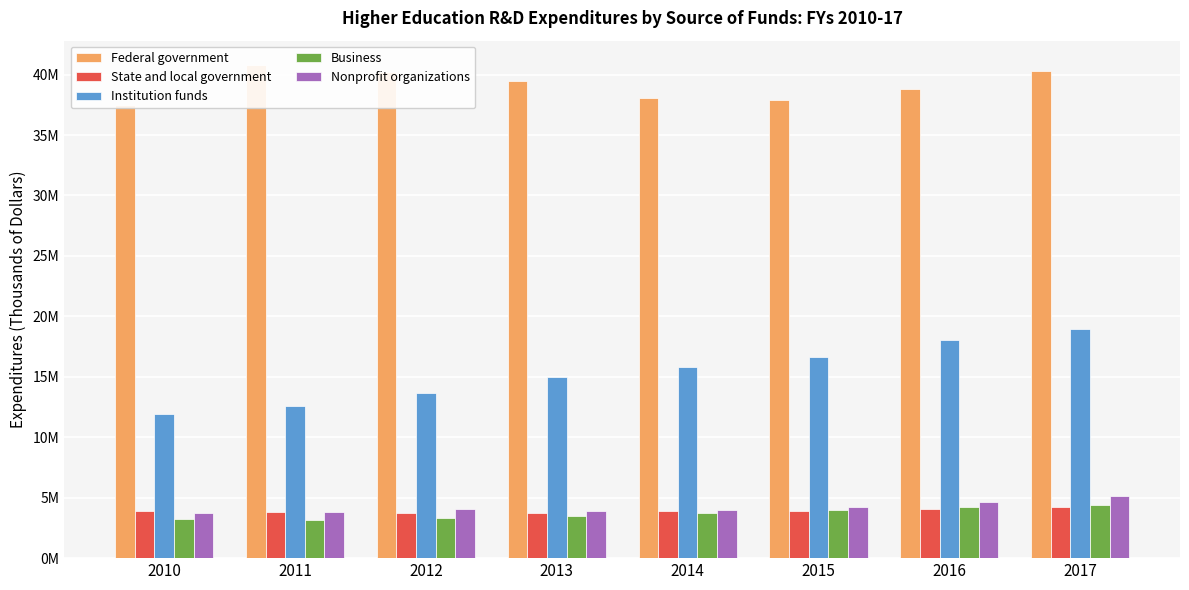

At which category is the sum across all series the highest?

2017